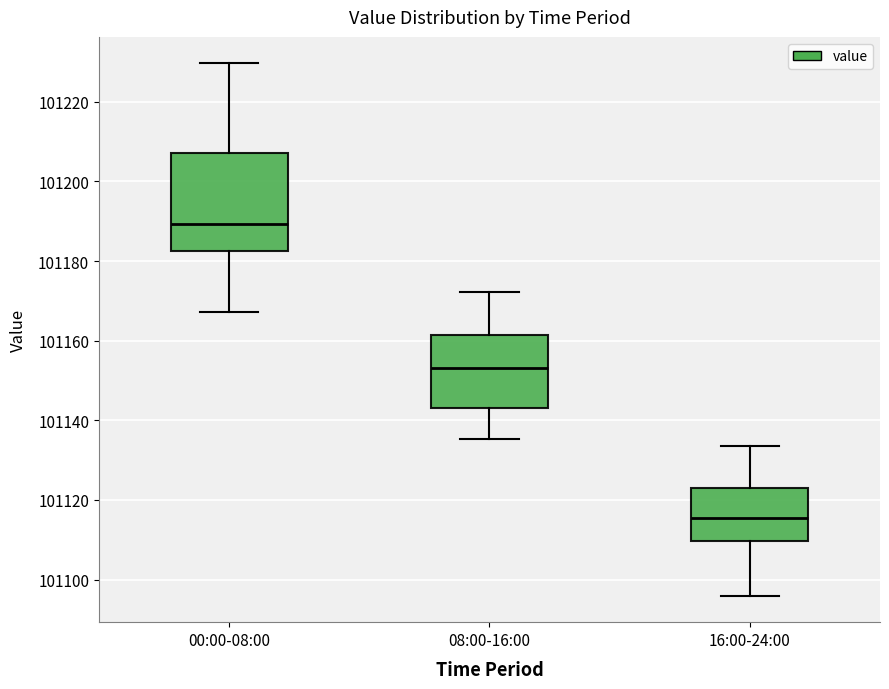

Where does the median line of the box for 00:00-08:00 sit on the y-axis? The values are not printed on the chart, so give them approximately, as read against the axis.

101190